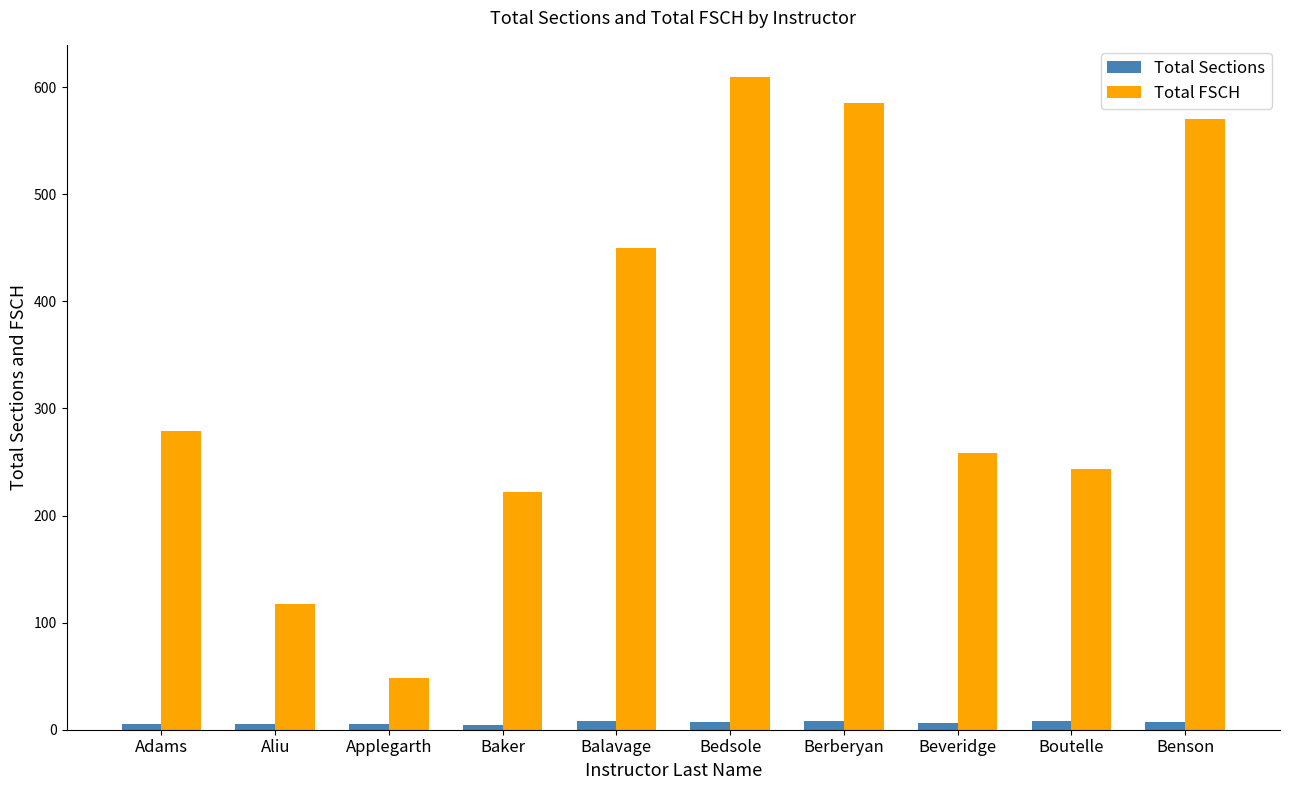

How many Total Sections values are between 5 and 8?

9